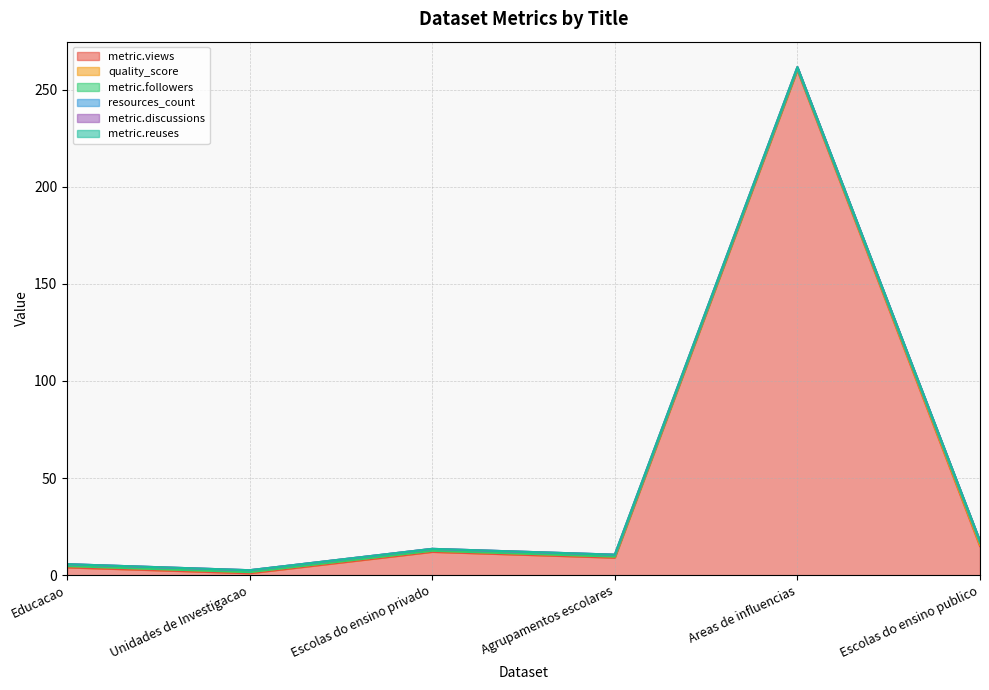

What is the label of the 1st point from the left?

Educacao